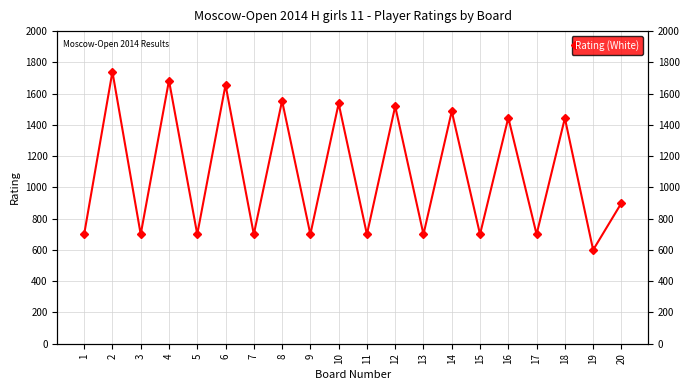

How many series are shown in this chart?

1